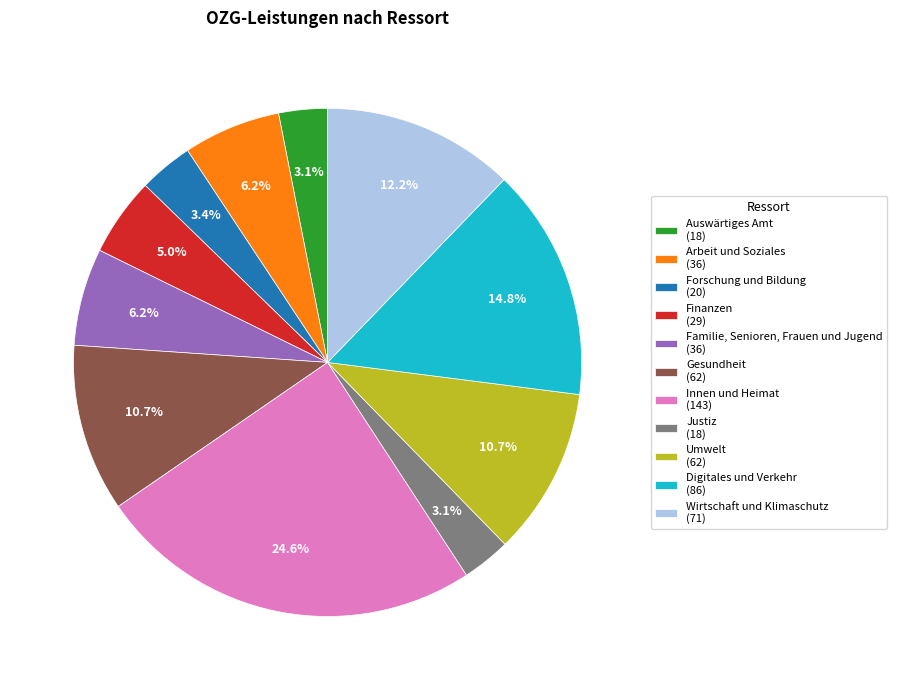

Is there a majority slice in this chart?

No